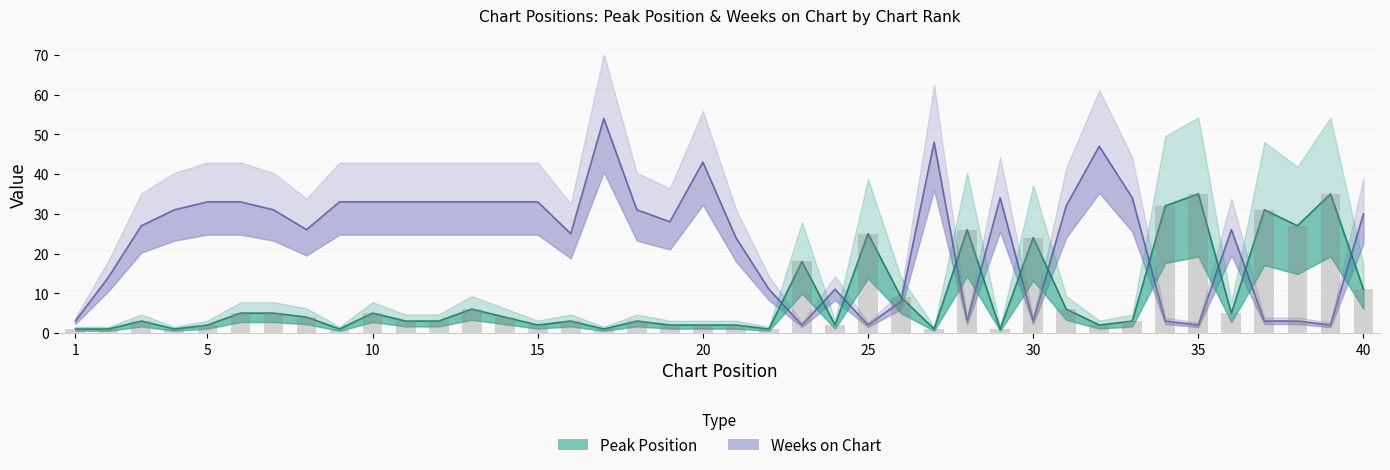

Is the value of Weeks on Chart at 37 greater than the value of Peak Position at 9?

Yes